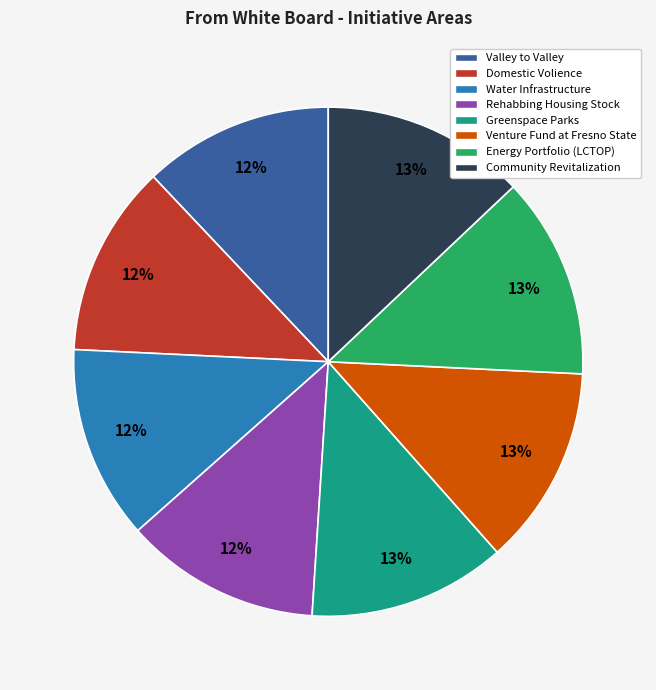

To the nearest percent, what portion does Rehabbing Housing Stock represent?

12%